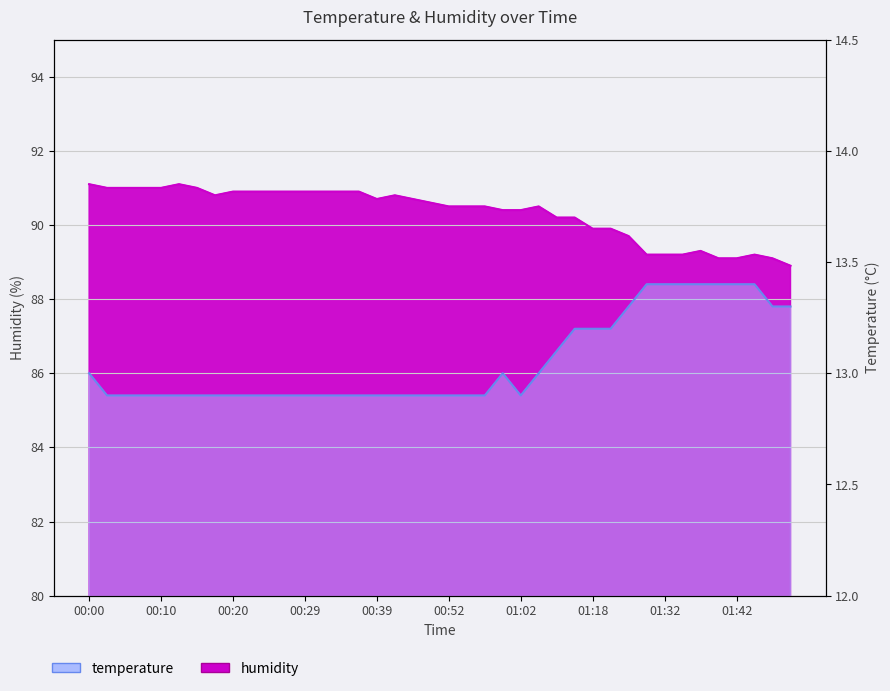

At how many categories does at least one series exceed 73?

40